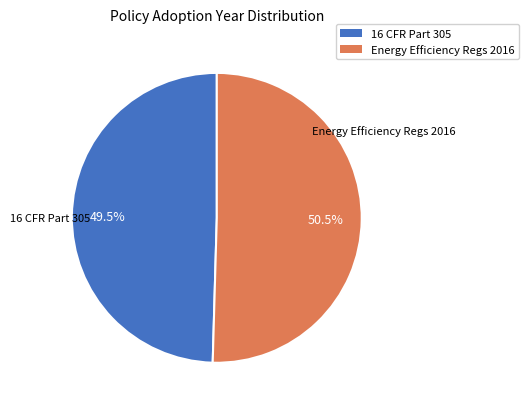

Is there a majority slice in this chart?

Yes